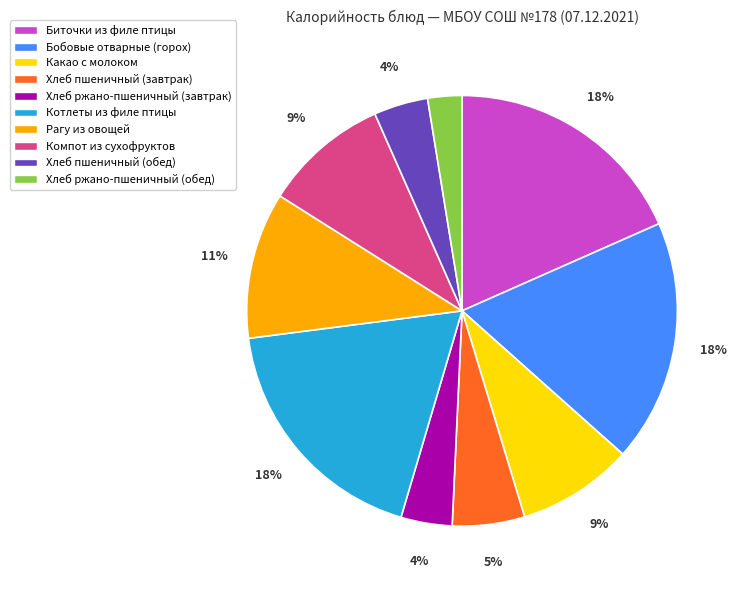

Which category has the smallest portion of the pie?

Хлеб ржано-пшеничный (обед)